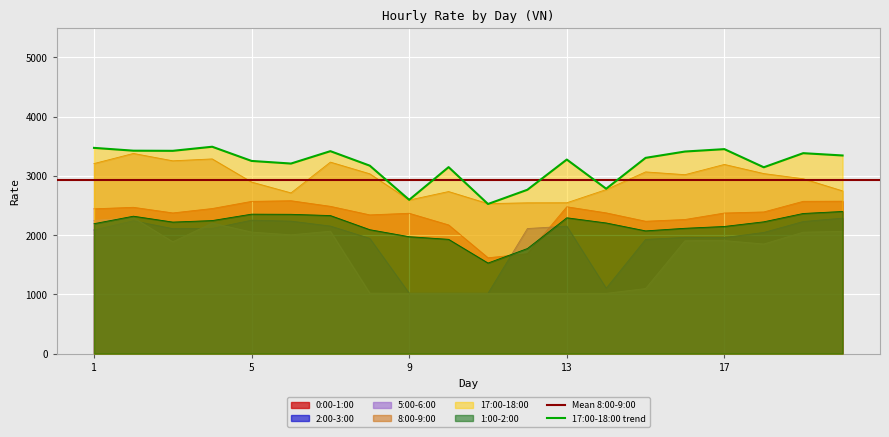

Which series has the widest spread of values?

5:00-6:00